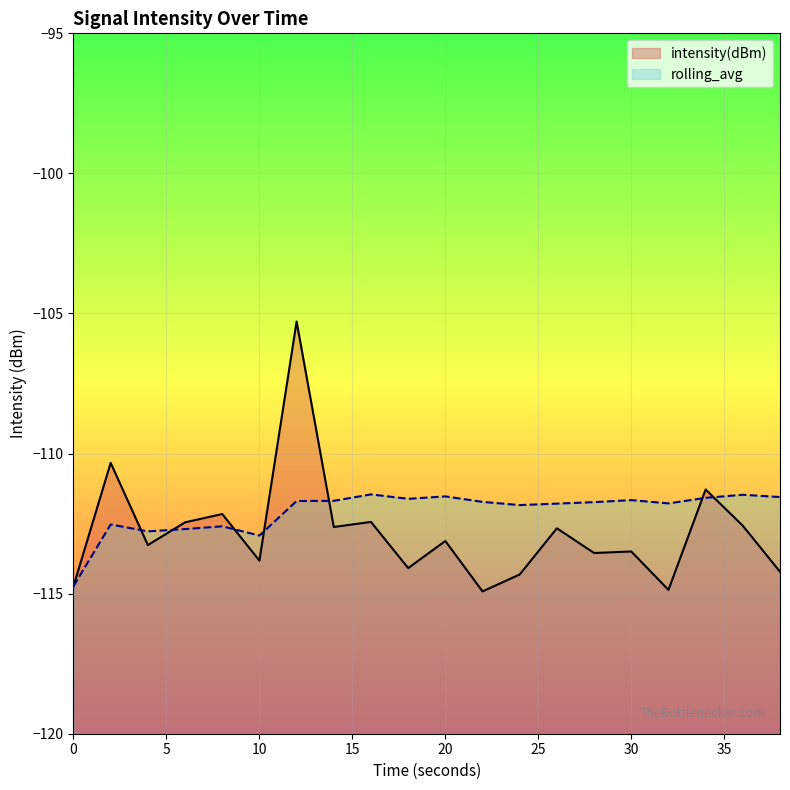

What is the value of the rolling_avg point at the 10th from the left?

-111.6